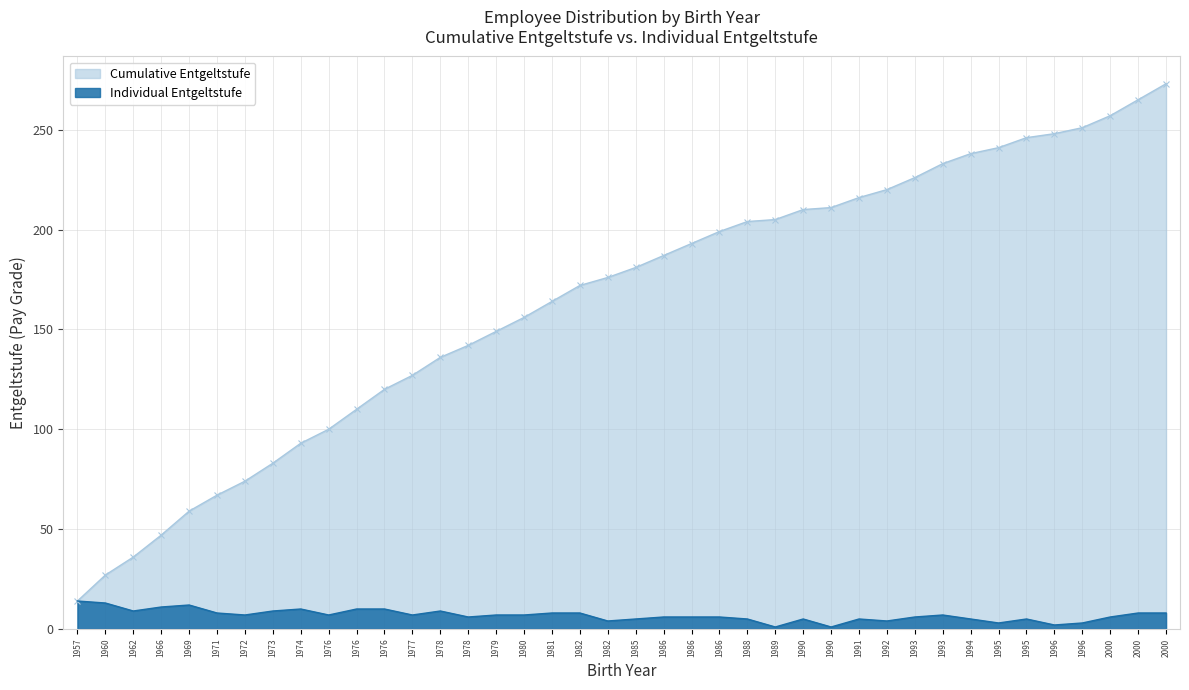

What is the average value of the Cumulative Entgeltstufe series?

164